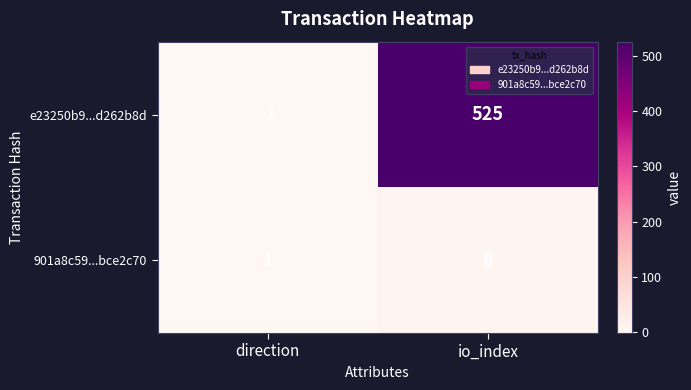

True or false: 901a8c59...bce2c70 has a value of 1 at direction.

True